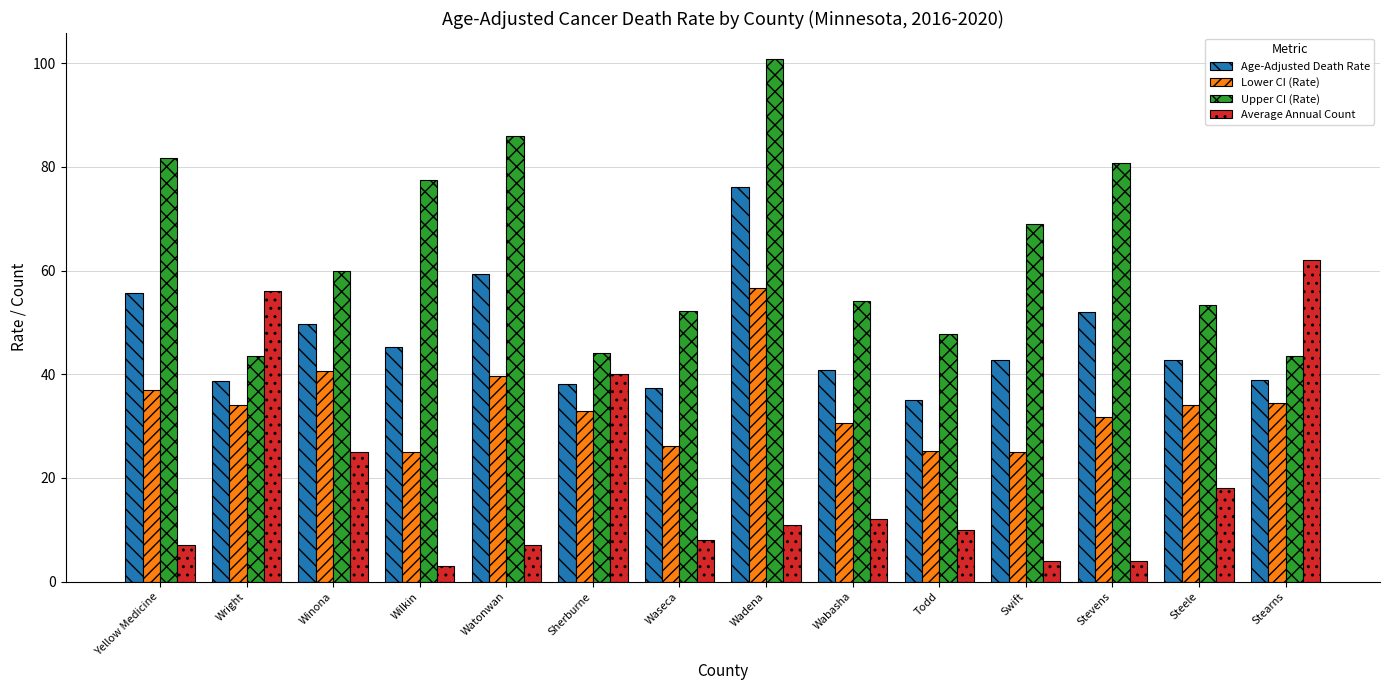

What is the highest value of the Average Annual Count series?

62.0